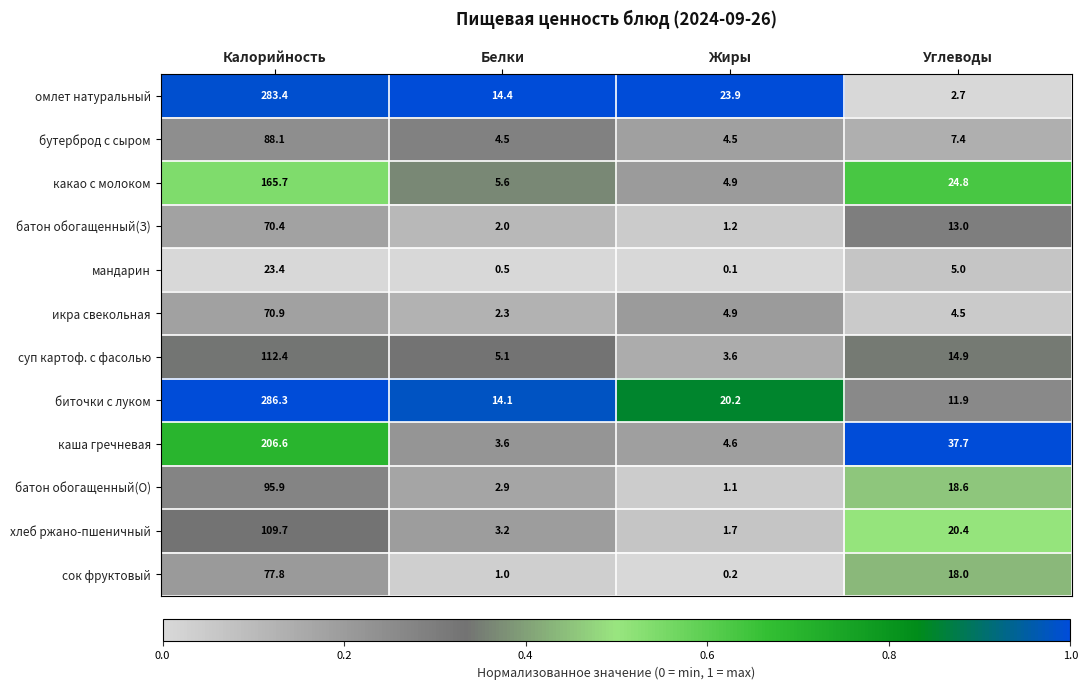

Rank the series by their maximum value, from lowest to highest.

мандарин, батон обогащенный(З), икра свекольная, сок фруктовый, бутерброд с сыром, батон обогащенный(О), хлеб ржано-пшеничный, суп картоф. с фасолью, какао с молоком, каша гречневая, омлет натуральный, биточки с луком